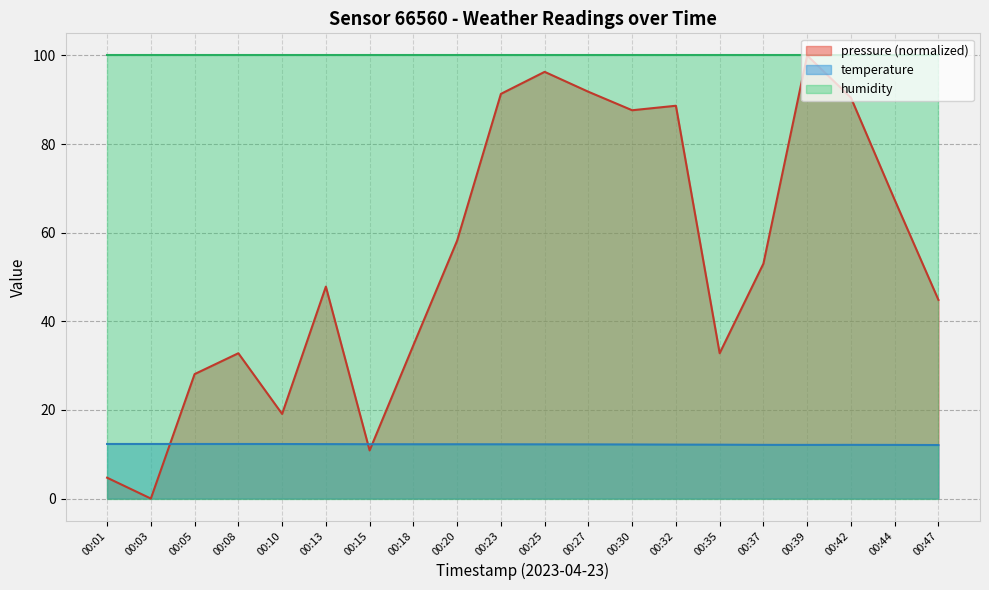

At how many categories does at least one series exceed 48?

20